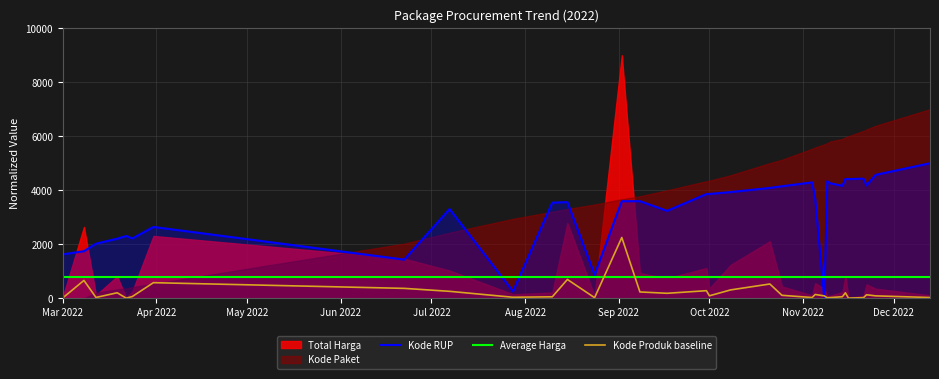

What is the value of the Kode RUP point at the 19th from the left?

3931.7